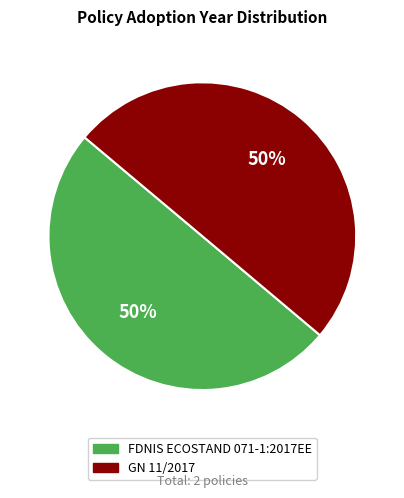

How many segments does this pie chart have?

2